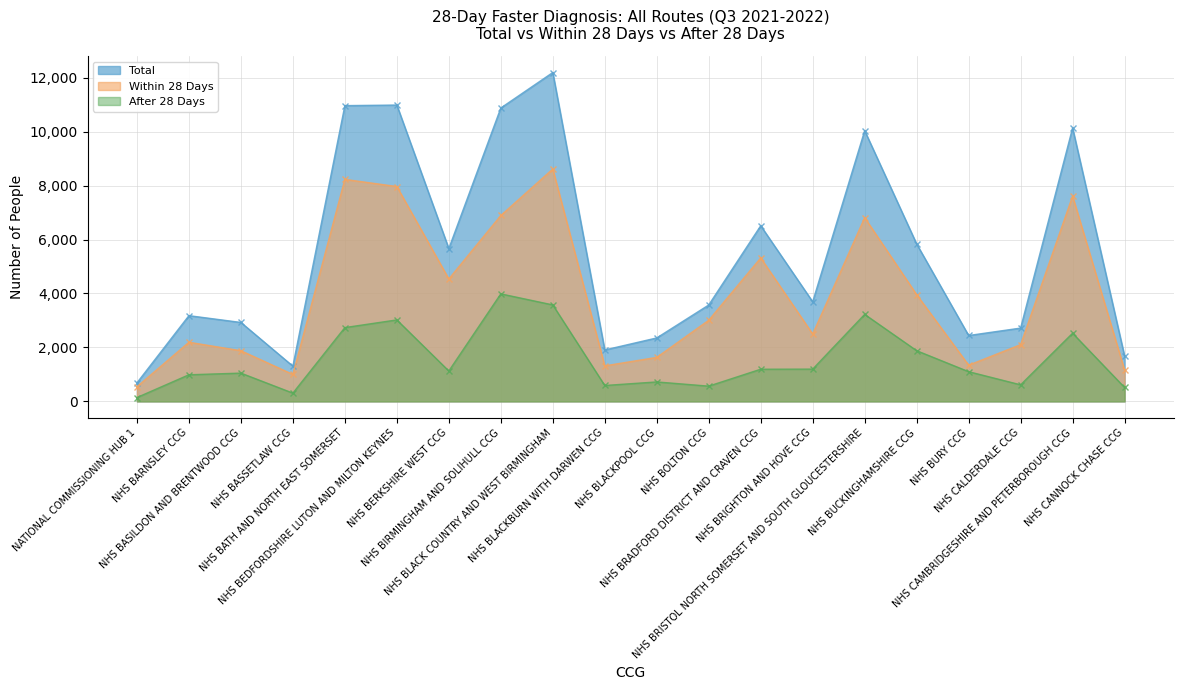

True or false: After 28 Days and Total cross at least once.

False